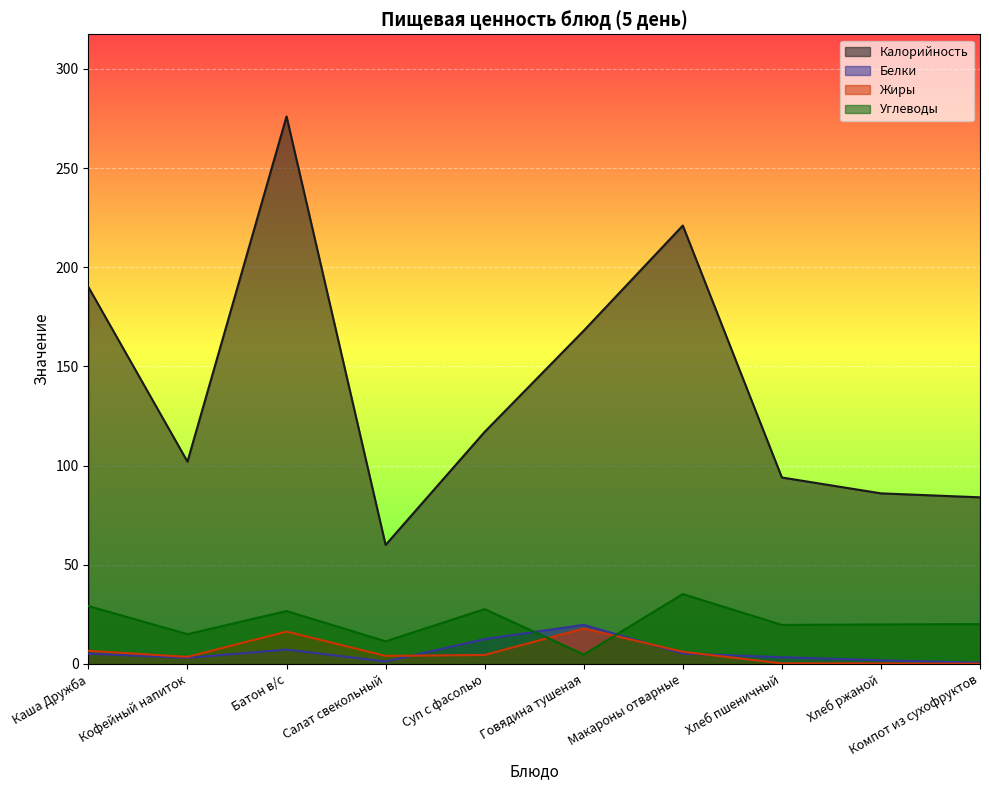

Which series has the largest total across all categories?

Калорийность